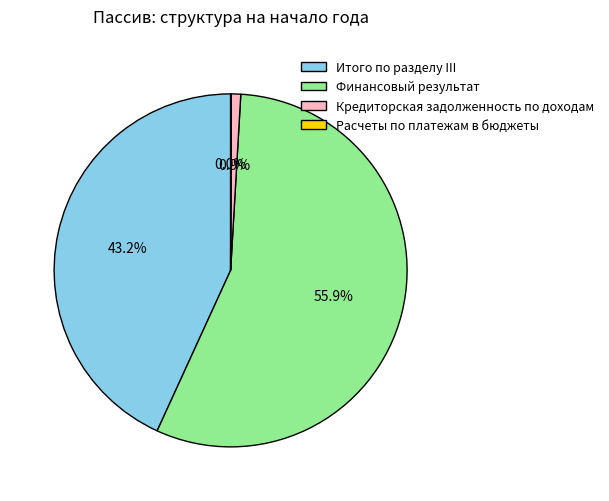

Which category has the biggest portion of the pie?

Финансовый результат